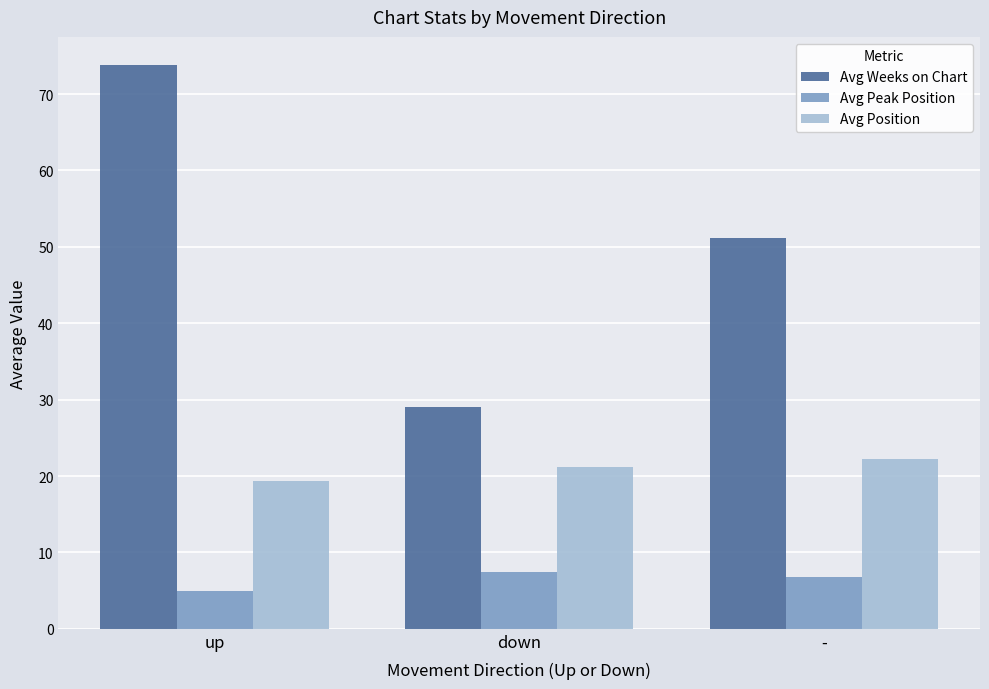

Is it true that Avg Peak Position equals 7.5 at down?

True